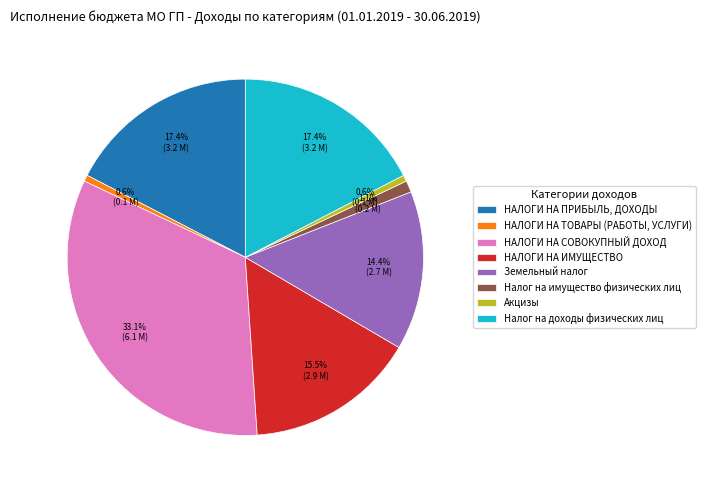

What is the largest slice in the pie chart?

НАЛОГИ НА СОВОКУПНЫЙ ДОХОД